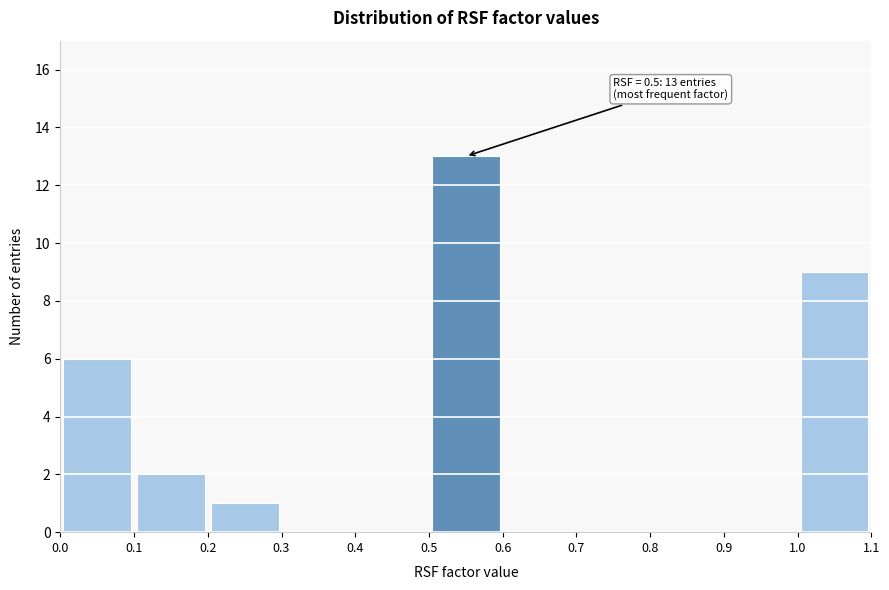

Which range on the x-axis has the tallest bar?

0.5 to 0.6